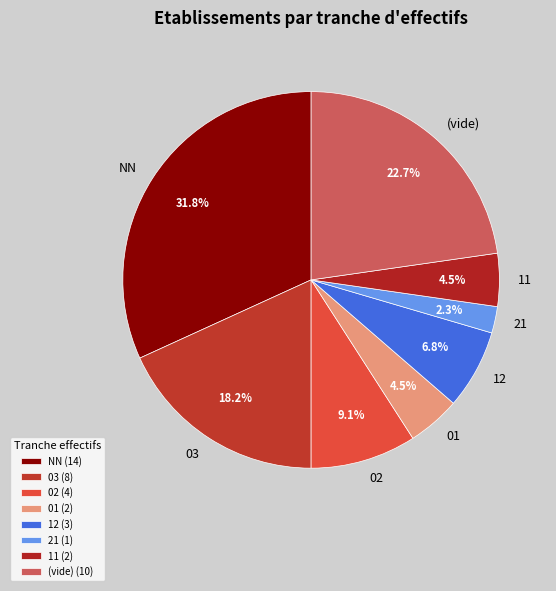

To the nearest percent, what percentage of the pie is 02?

9%